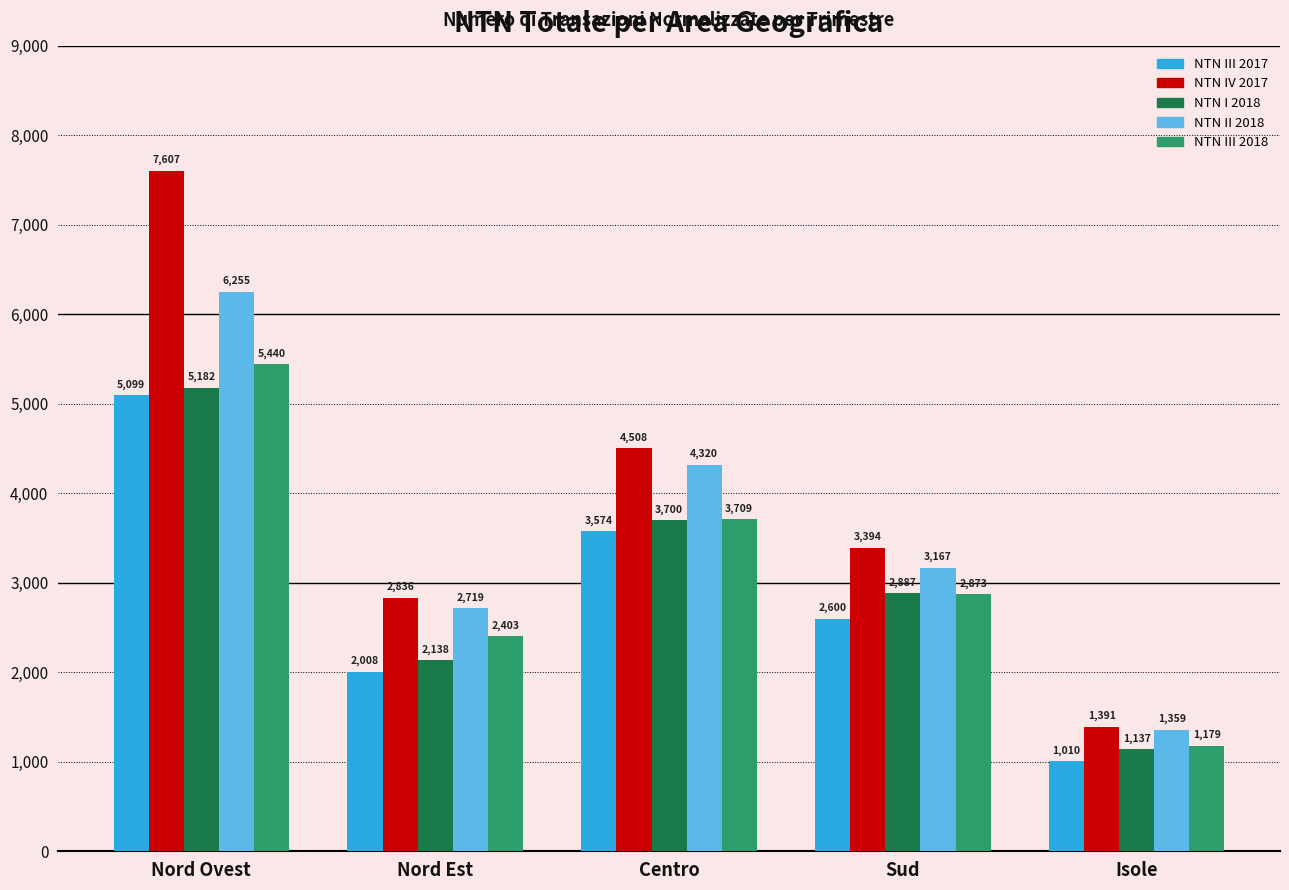

List the labels in order of NTN III 2017 value, smallest first.

Isole, Nord Est, Sud, Centro, Nord Ovest